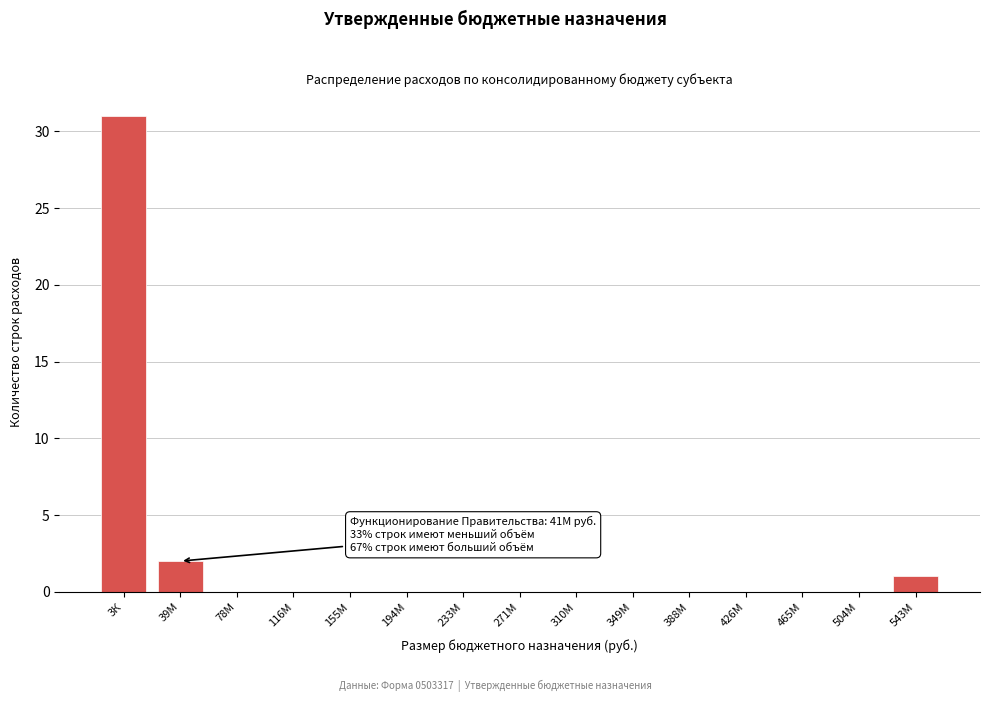

Reading left to right, transcribe all the data shown in this chart.

3К=31	39М=2	78М=0	116М=0	155М=0	194М=0	233М=0	271М=0	310М=0	349М=0	388М=0	426М=0	465М=0	504М=0	543М=1